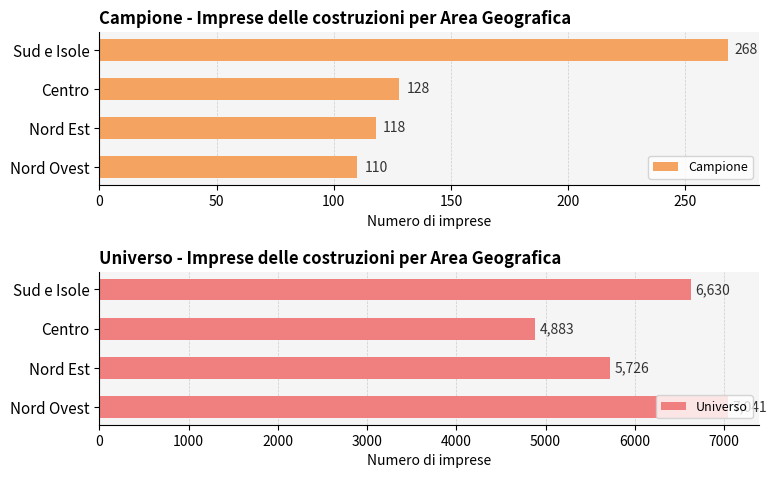

How many bars are there in total?

8